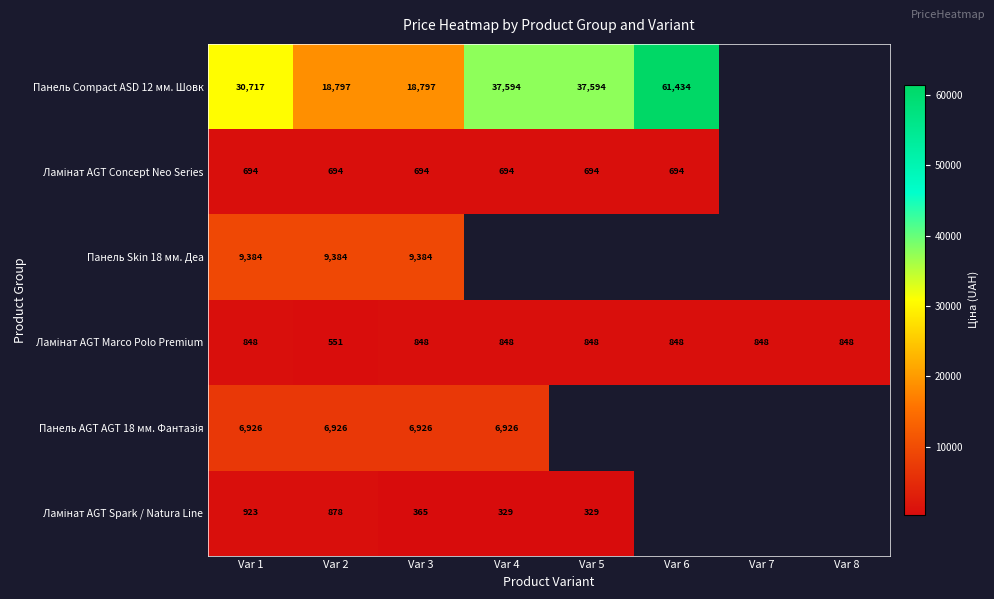

Which category has the lowest value in the Панель AGT AGT 18 мм. Фантазія series?

Var 1